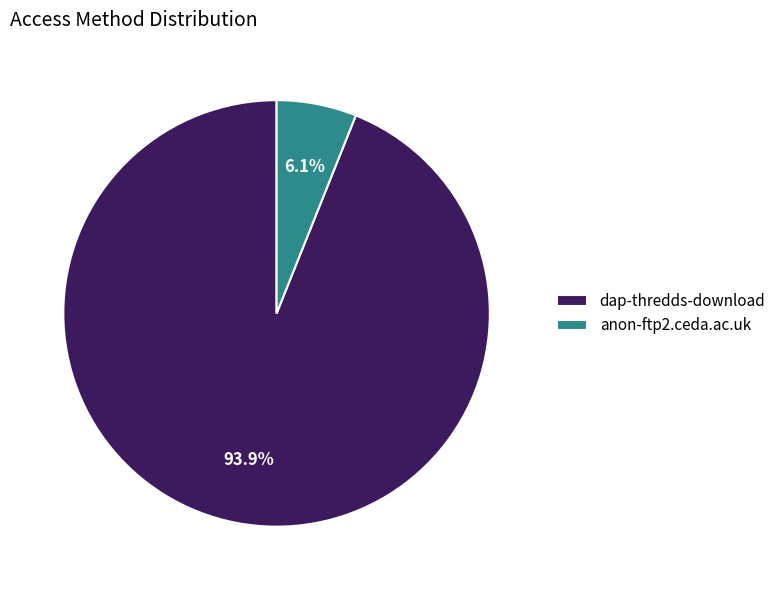

To the nearest percent, what percentage of the pie is dap-thredds-download?

94%